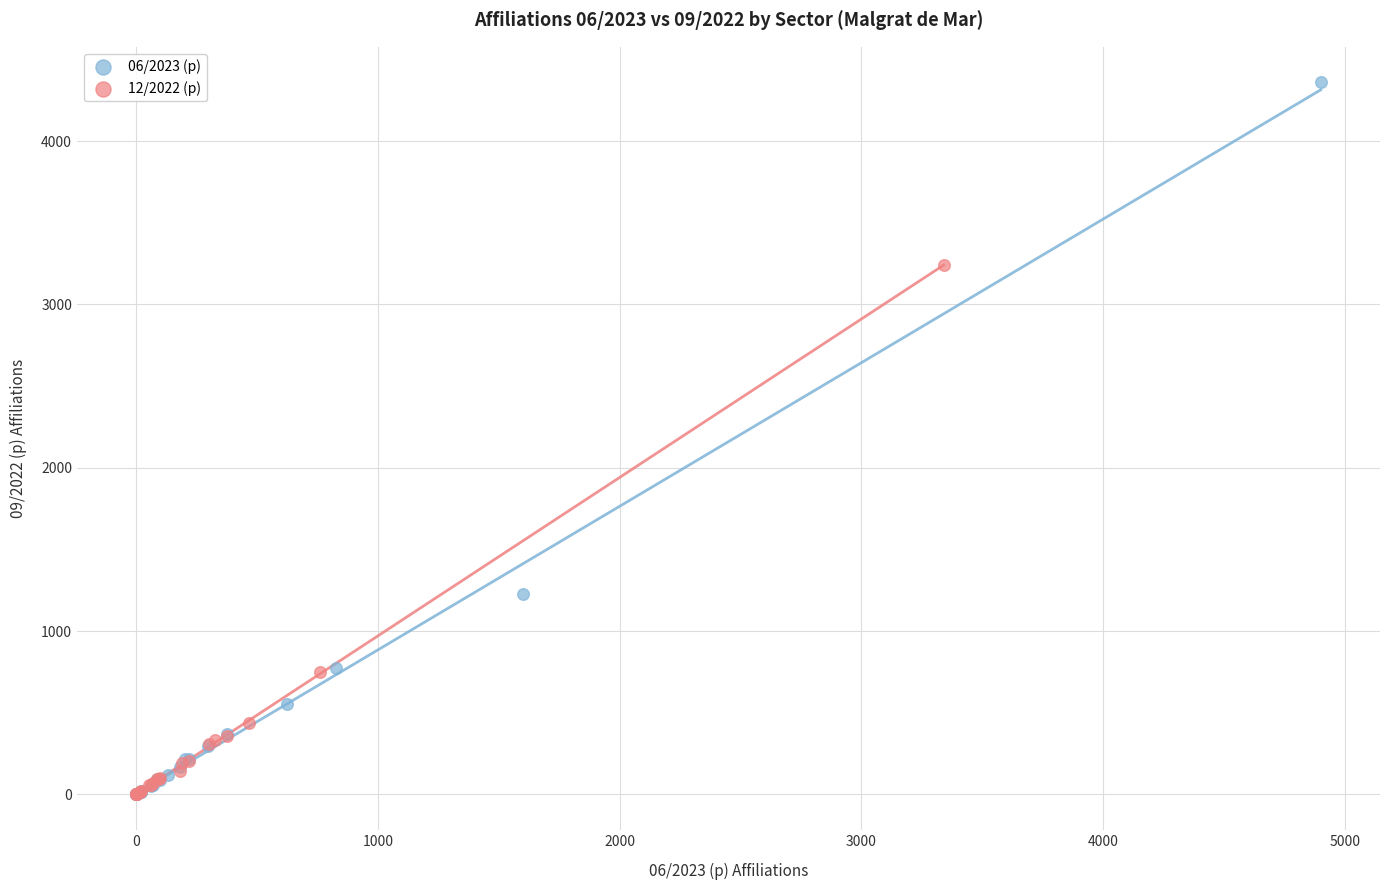

Which series has the largest Y range (max minus min)?

06/2023 (p)